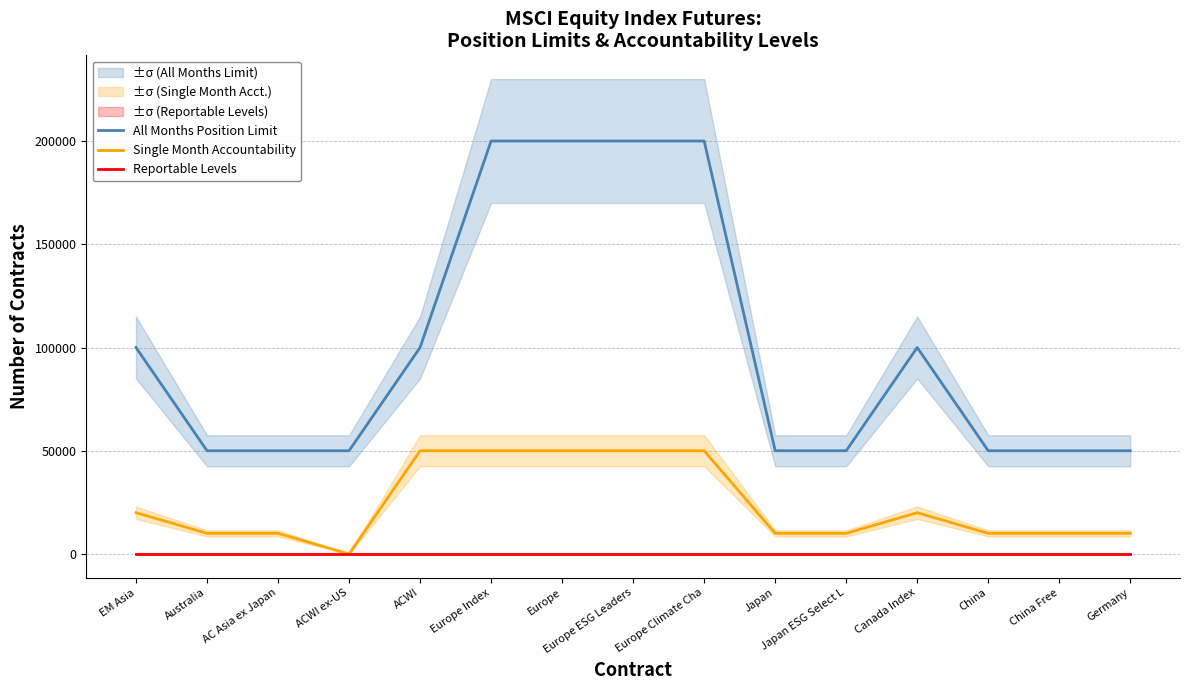

Which series has the largest total across all categories?

All Months Position Limit